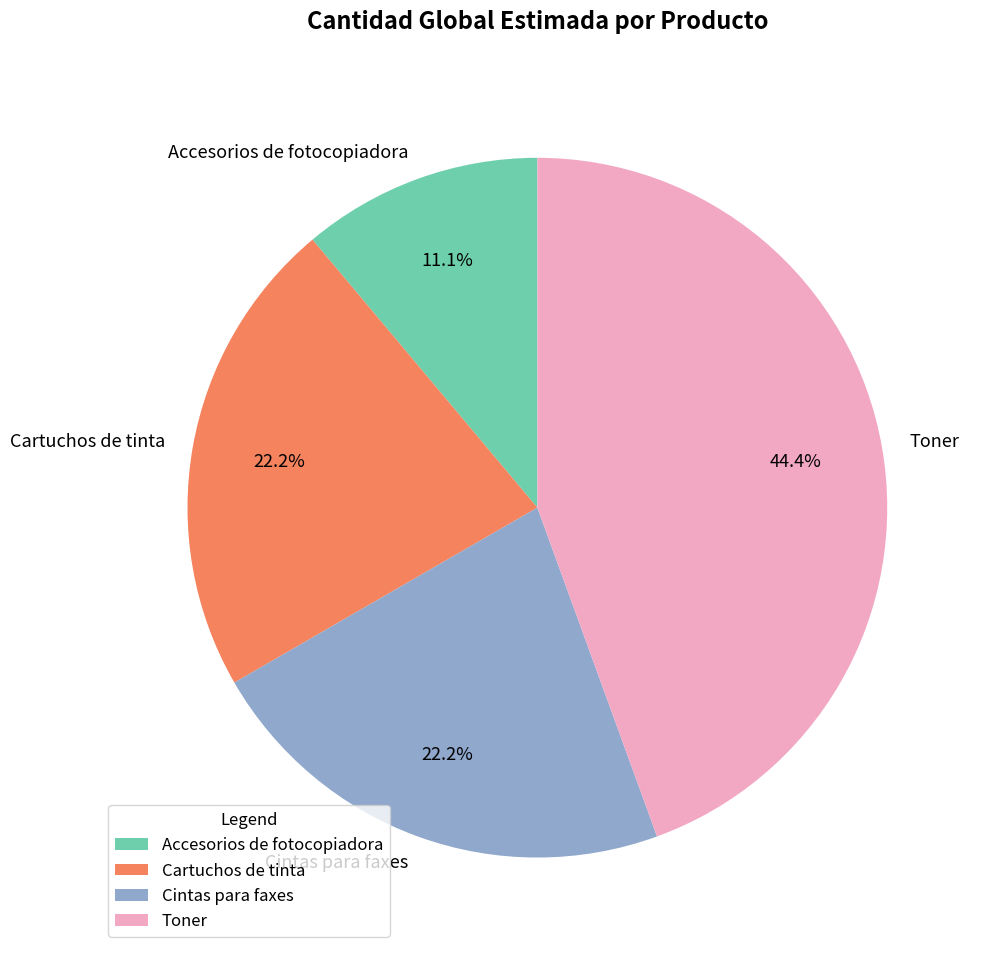

True or false: Accesorios de fotocopiadora accounts for 4% of the total.

False